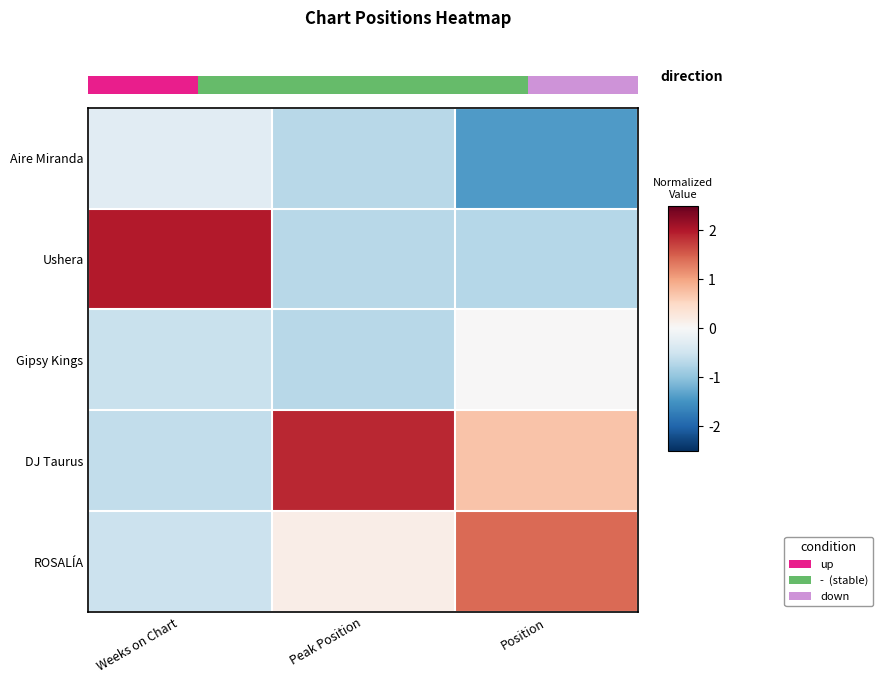

What is the difference between the maximum and second lowest values in the Ushera series?

2.7